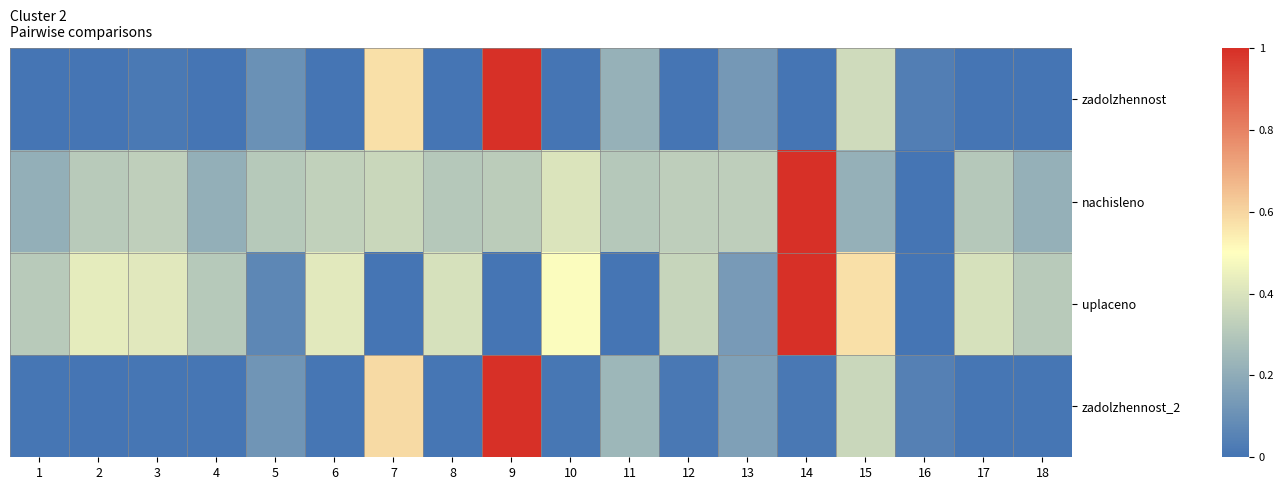

How many series are shown in this chart?

4